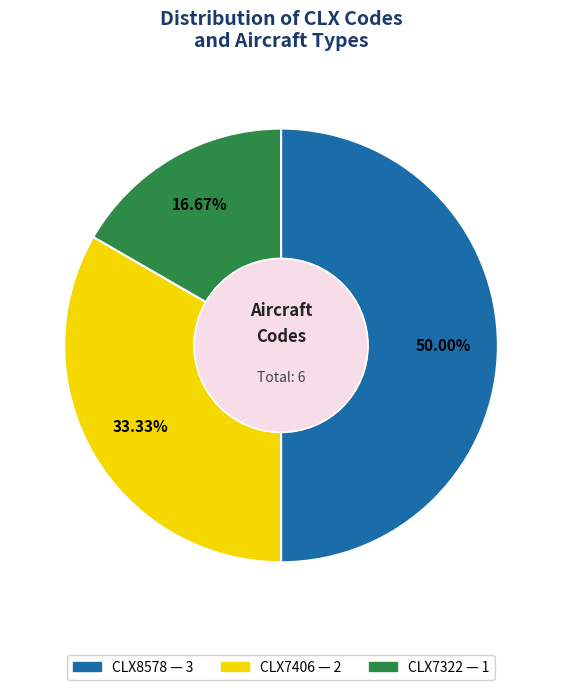

Rank the categories by value from lowest to highest.

CLX7322, CLX7406, CLX8578